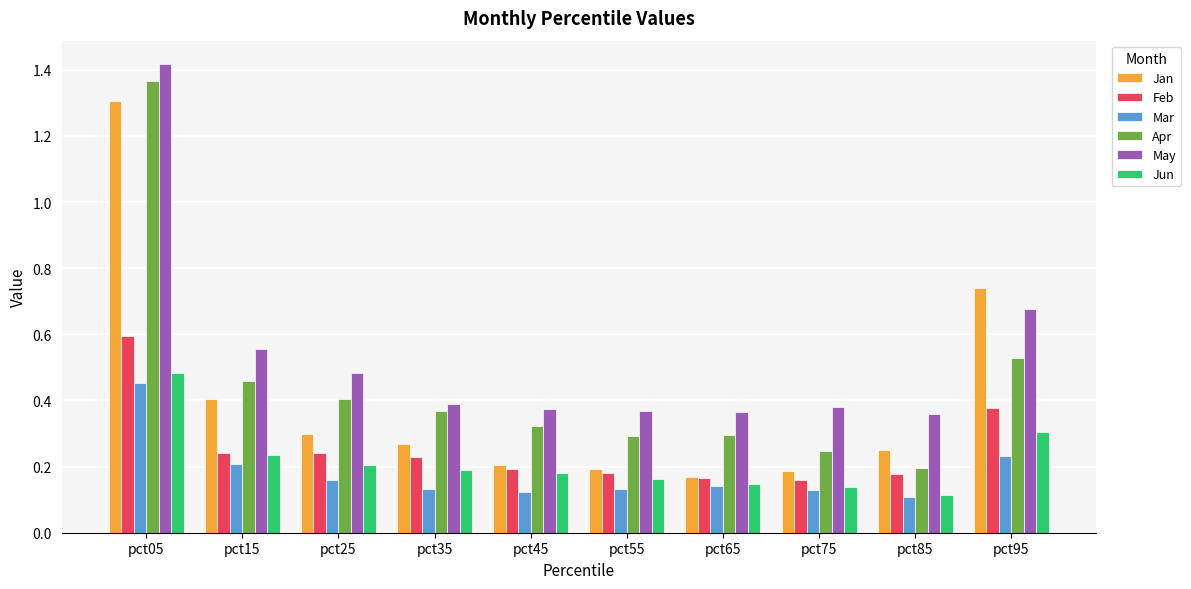

How many categories are shown in the chart?

10